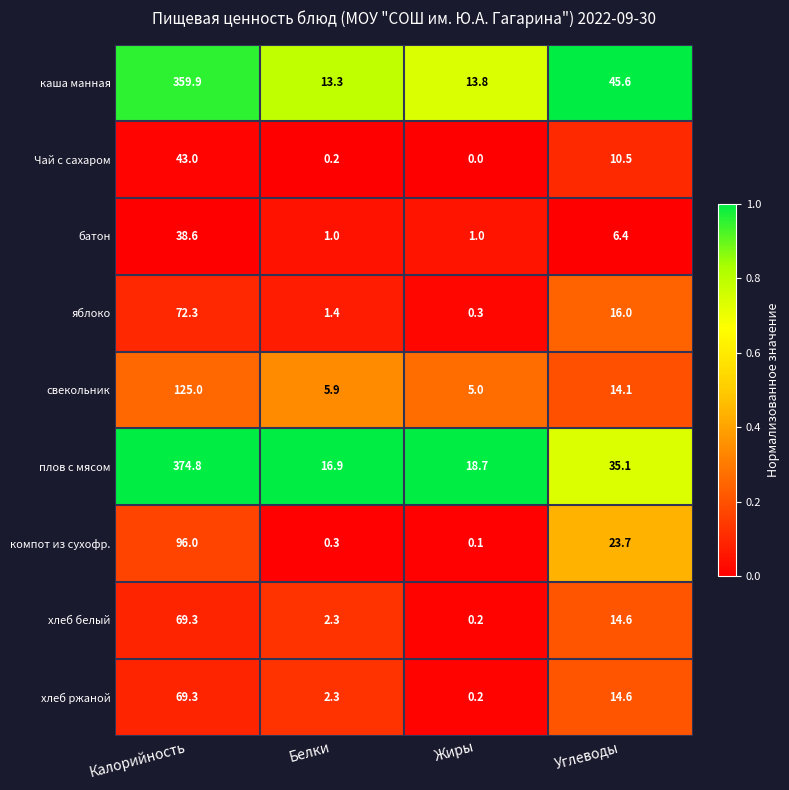

Count the number of categories in the chart.

4